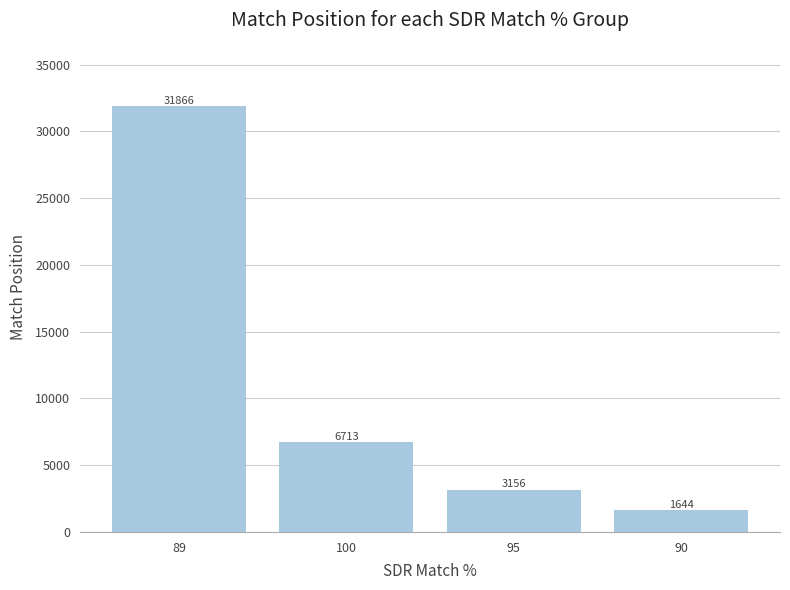

Is it true that the value at 95 is 3156?

True